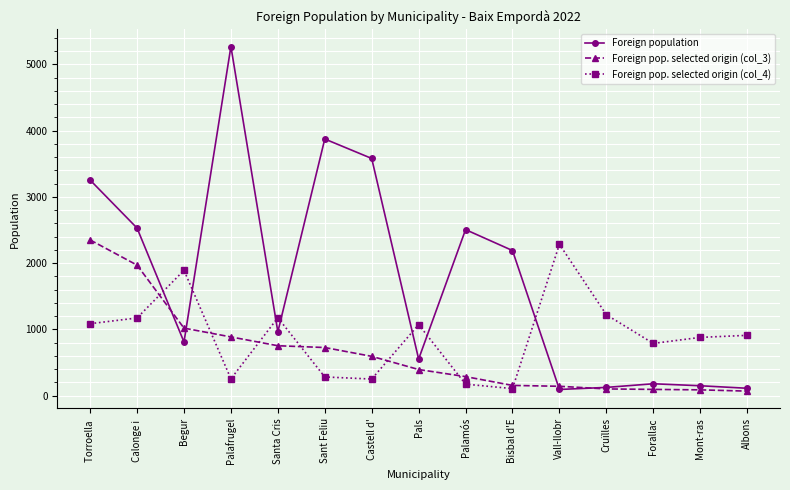

What is the sum of all Foreign pop. selected origin (col_4) values?

13529